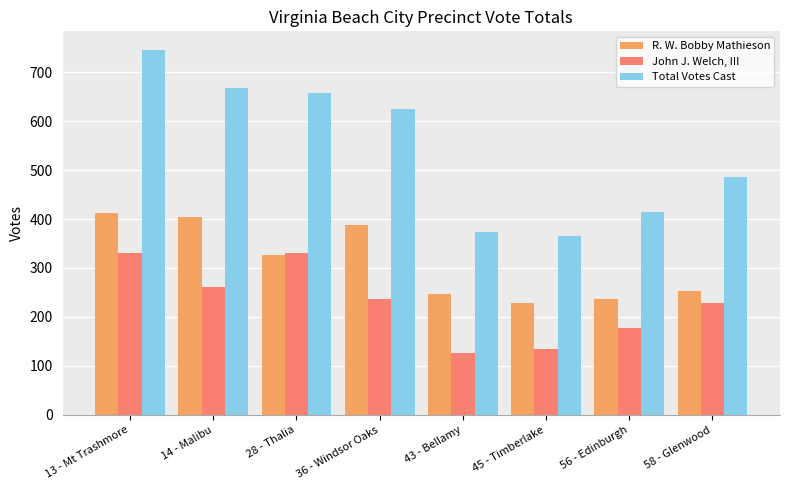

Reading left to right, extract all data points from this chart.

R. W. Bobby Mathieson: 13 - Mt Trashmore=412	14 - Malibu=404	28 - Thalia=326	36 - Windsor Oaks=387	43 - Bellamy=246	45 - Timberlake=229	56 - Edinburgh=236	58 - Glenwood=253
John J. Welch, III: 13 - Mt Trashmore=330	14 - Malibu=262	28 - Thalia=330	36 - Windsor Oaks=236	43 - Bellamy=126	45 - Timberlake=135	56 - Edinburgh=177	58 - Glenwood=228
Total Votes Cast: 13 - Mt Trashmore=746	14 - Malibu=667	28 - Thalia=658	36 - Windsor Oaks=625	43 - Bellamy=374	45 - Timberlake=365	56 - Edinburgh=415	58 - Glenwood=485